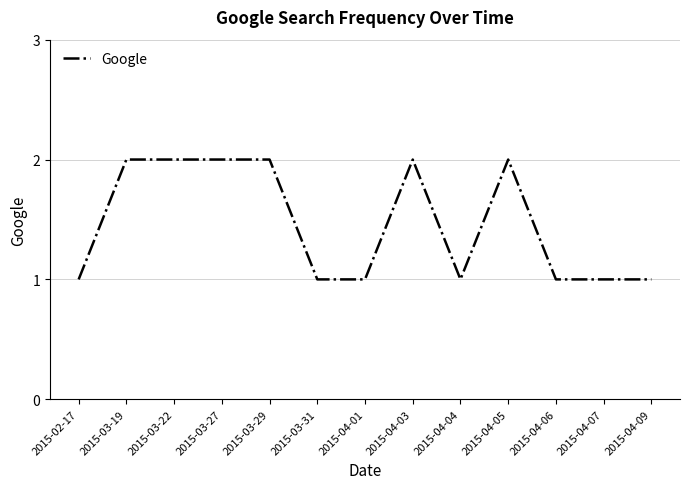

Is it true that the value at 2015-04-03 is 2?

True